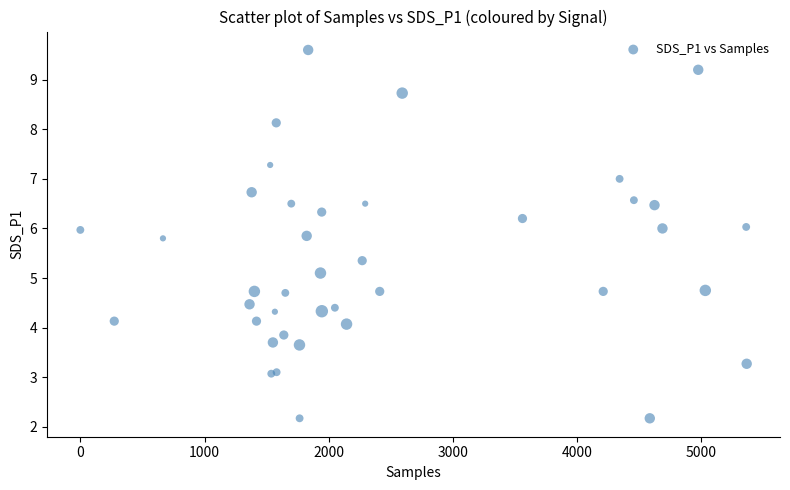

What Y value in the scatter plot is closest to 5?

5.1